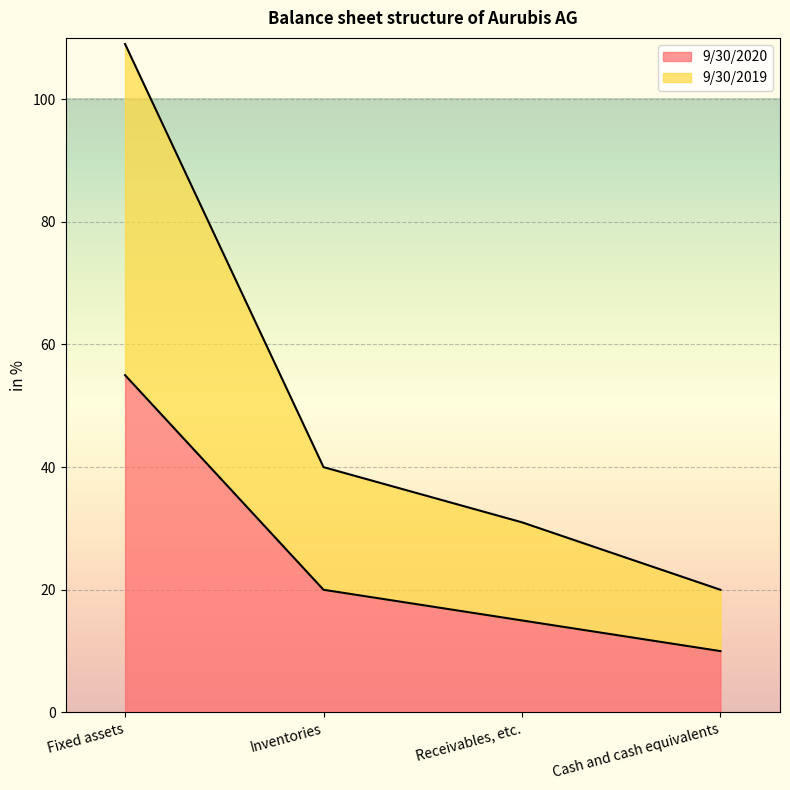

What is the difference between the highest and lowest values at Inventories?

20